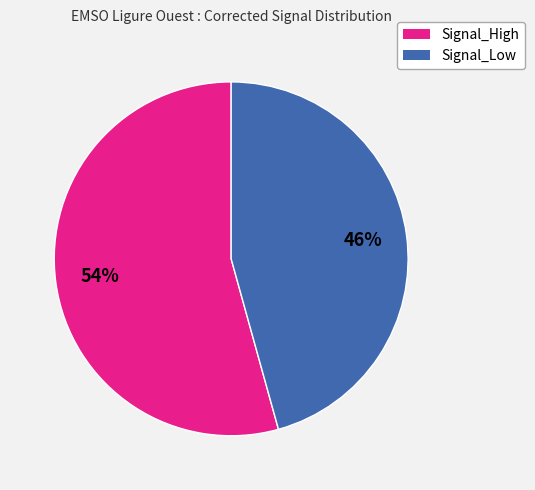

Is there any slice that represents more than half of the pie?

Yes